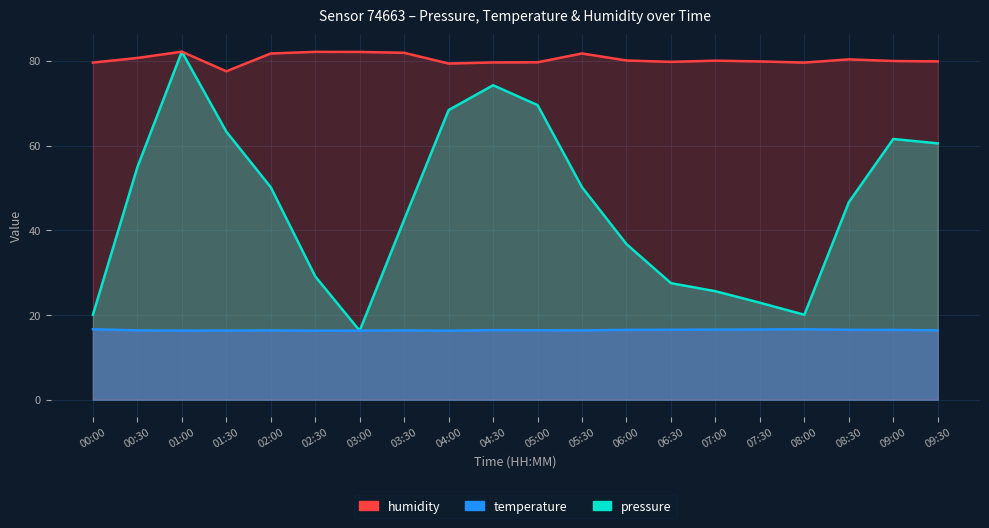

The value of temperature at 04:00 is 16.3. True or false?

True